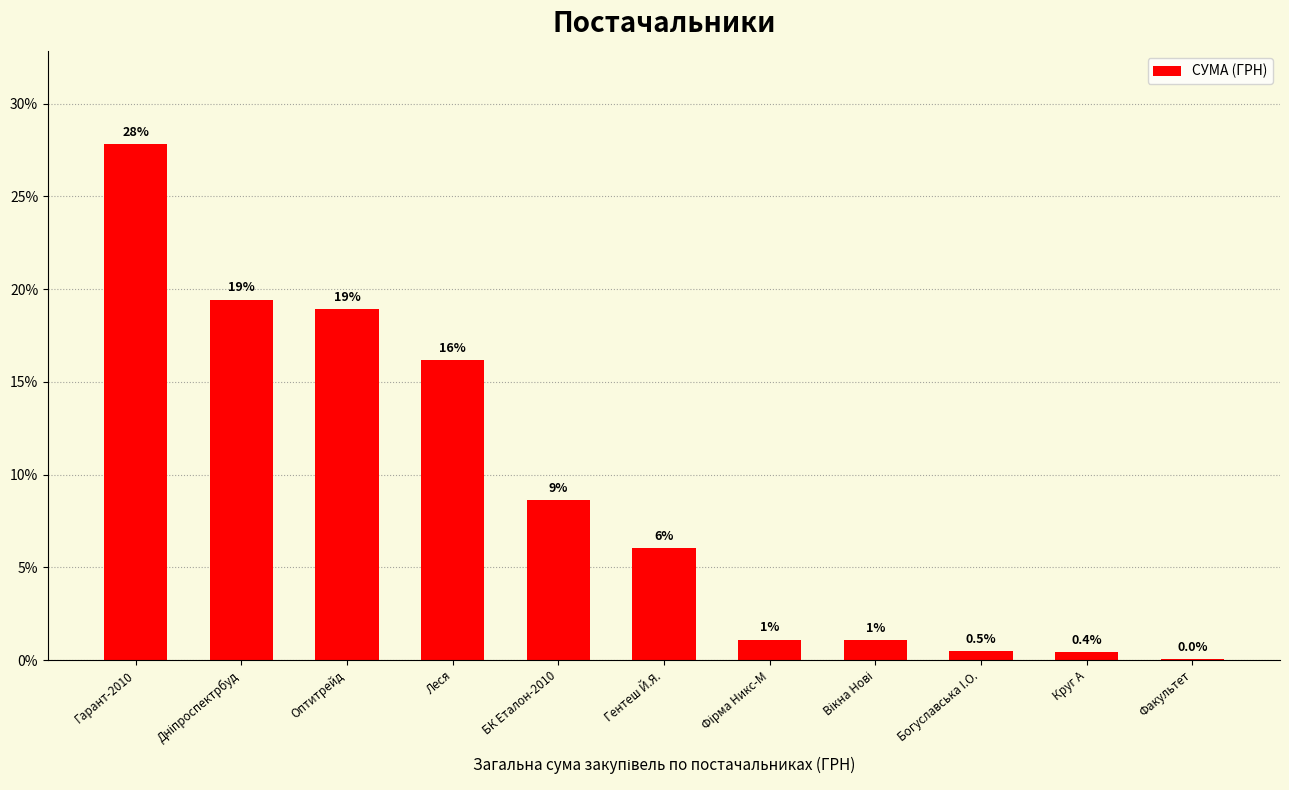

What is the ratio of the value at БК Еталон-2010 to the value at Оптитрейд?

0.5